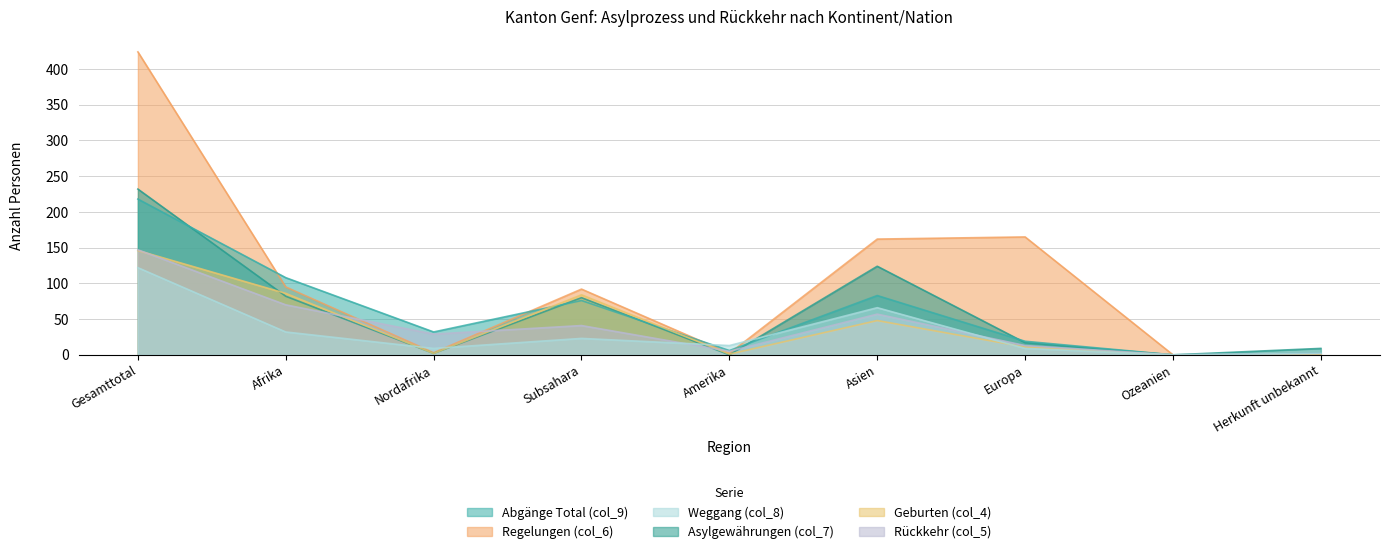

At which category does Regelungen (col_6) reach its first local peak?

Subsahara